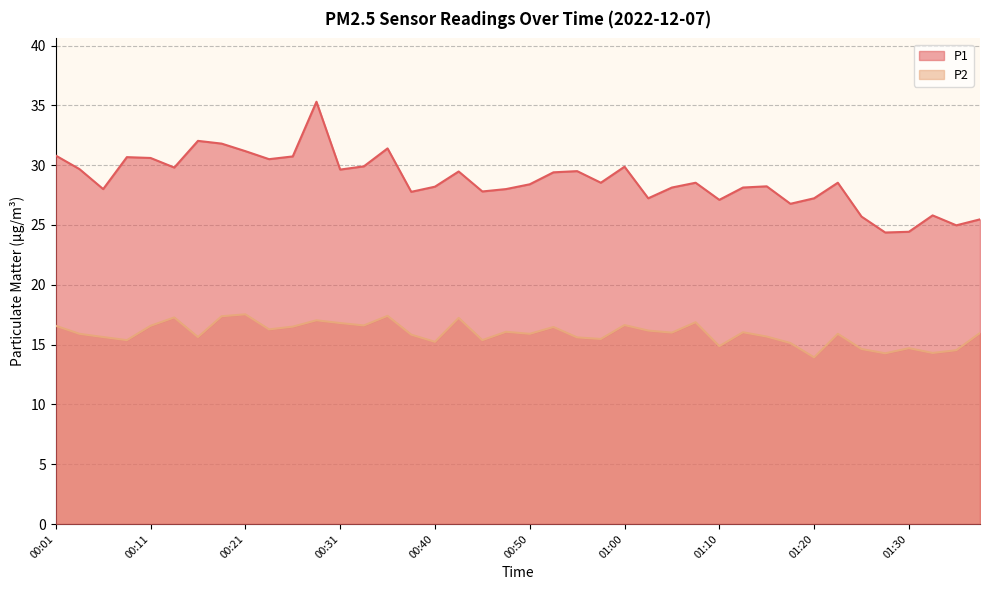

What are all the series names shown in the legend?

P1, P2